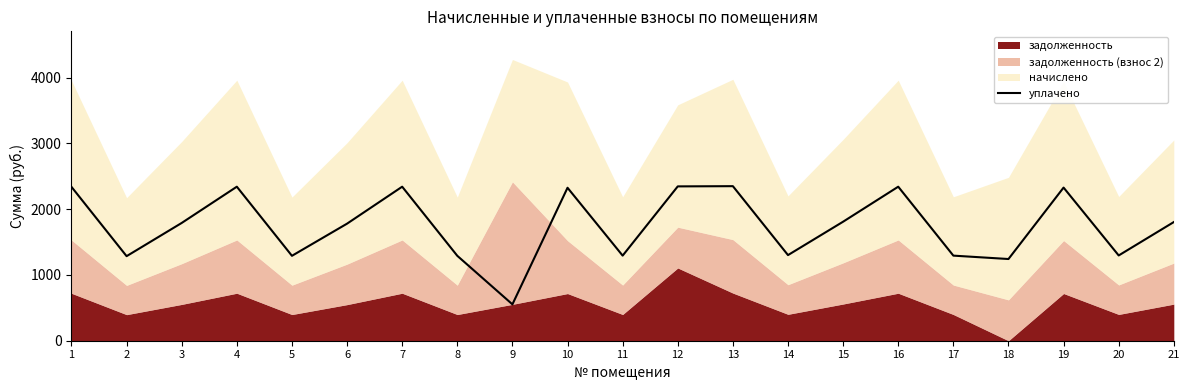

What is the change in value from 2 to 6?

+494.3